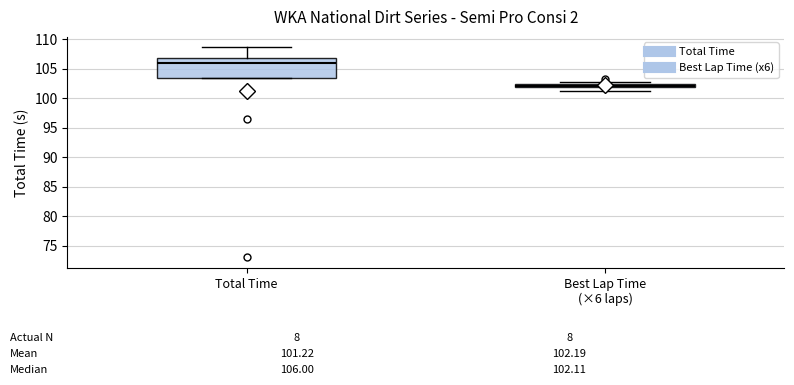

Which box is the tallest, from its lower edge to its upper edge?

Total Time